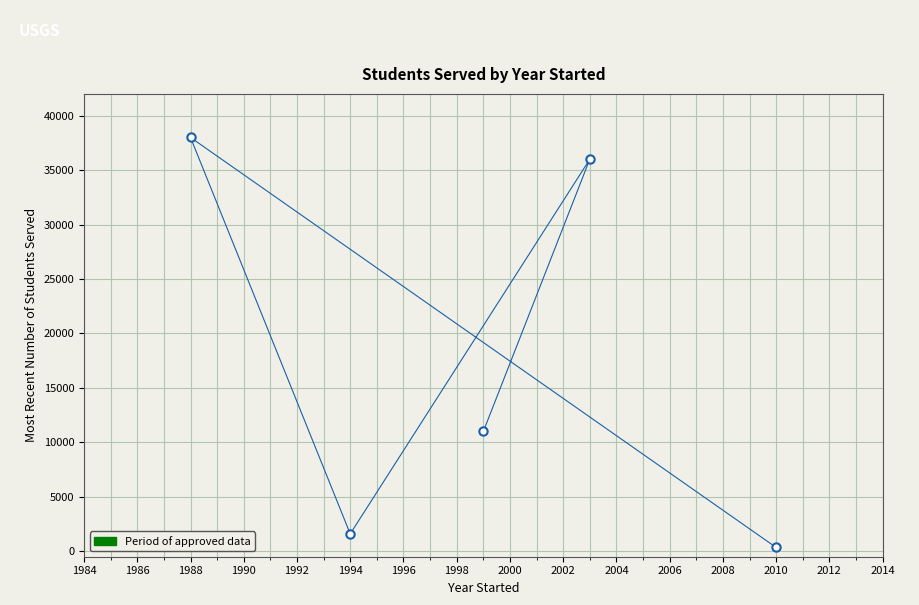

What is the sum of all values?

86950